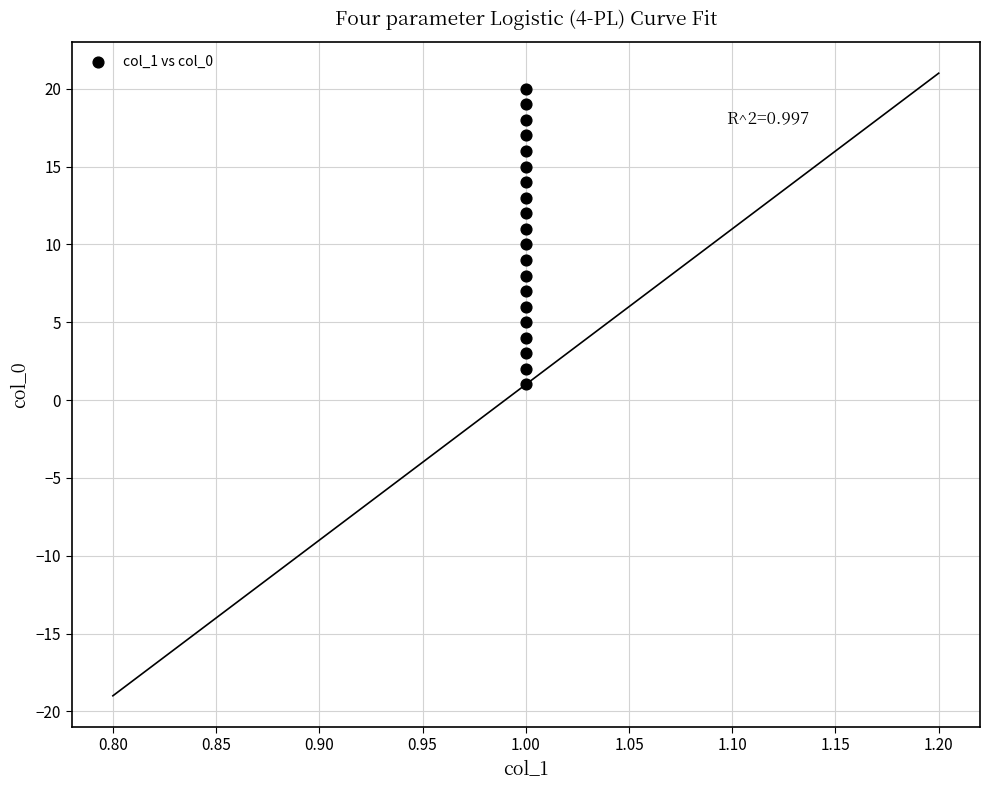

What is the range of Y values (max minus min)?

19